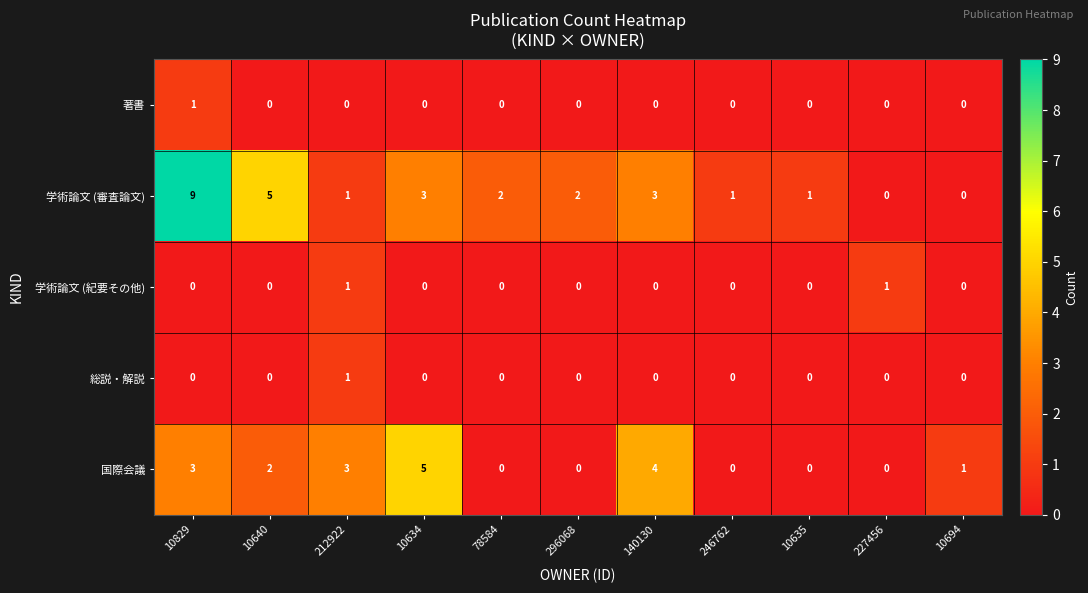

How many data points does each series have?

11